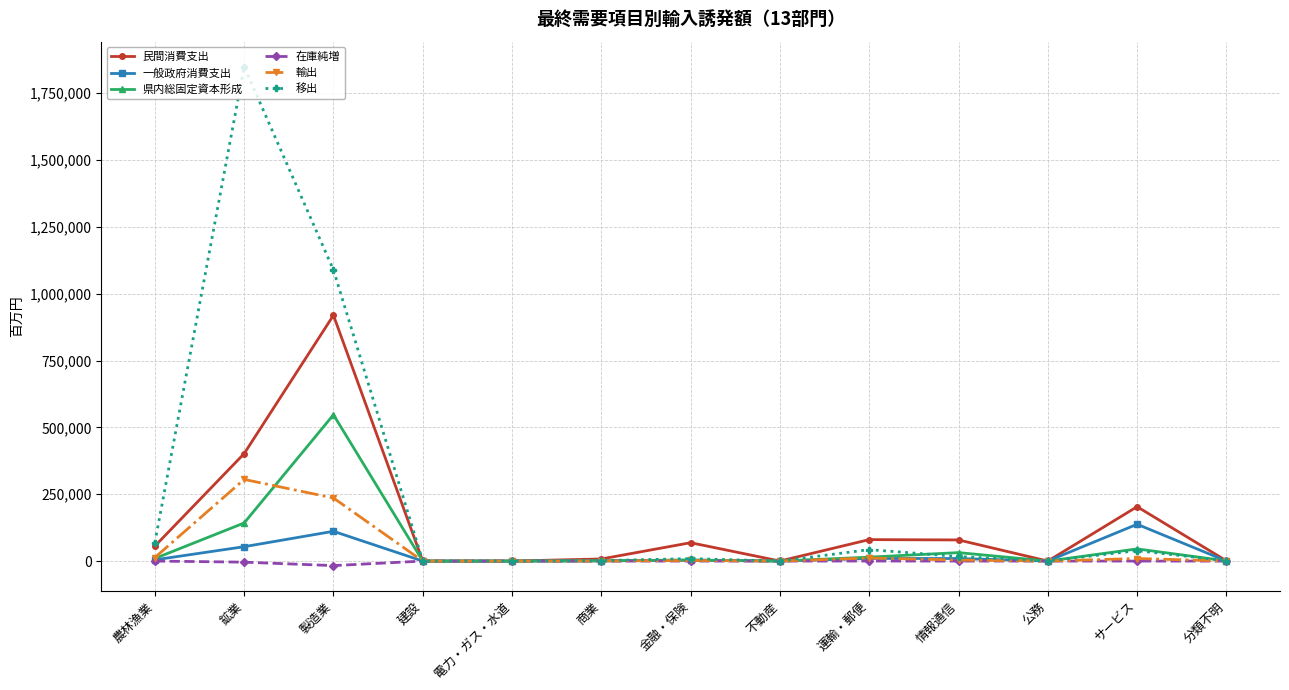

List the series in order of their peak value, lowest first.

在庫純増, 一般政府消費支出, 輸出, 県内総固定資本形成, 民間消費支出, 移出